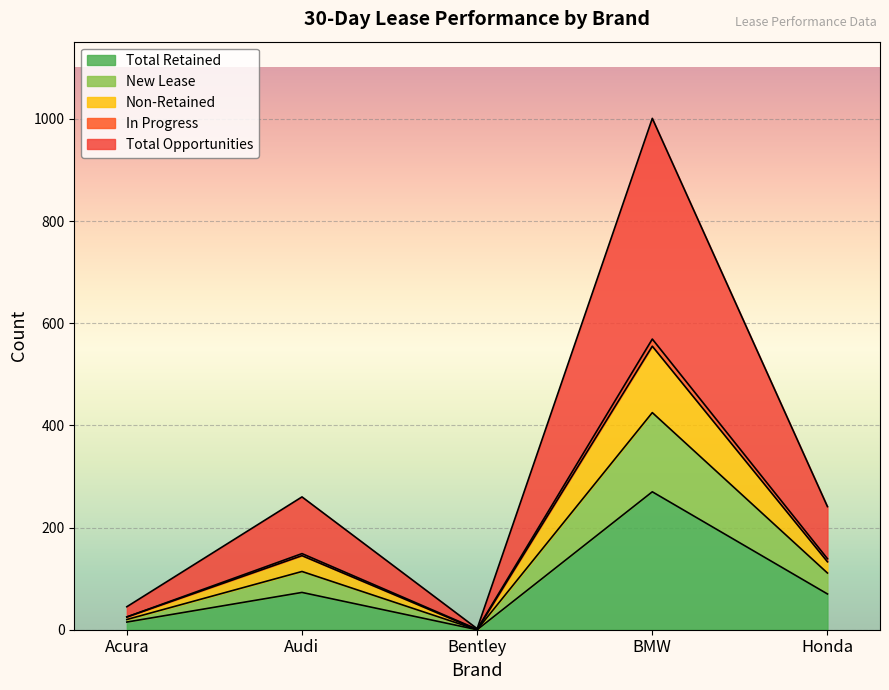

What is the maximum value shown in the chart?

1001